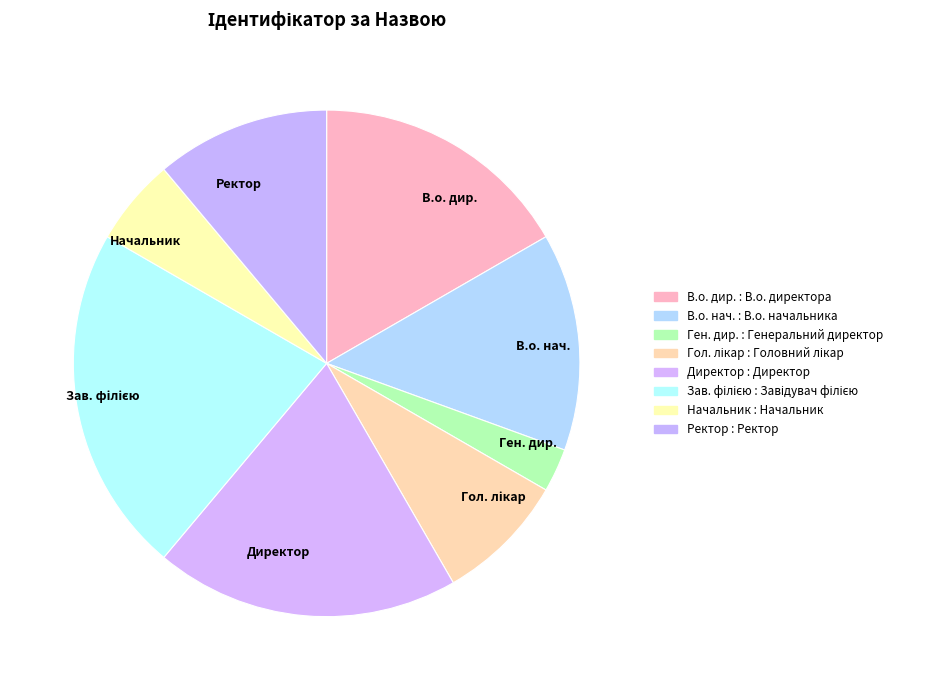

Is the sum of В.о. нач. and Ген. дир. greater than half?

No